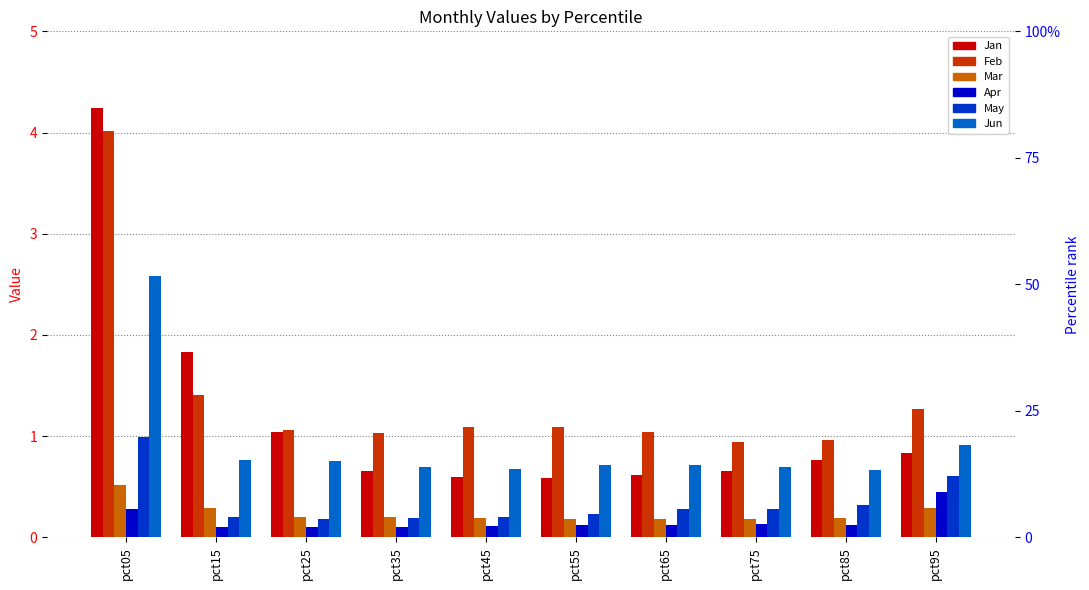

What is the value of the May bar at the 8th from the left?

0.3